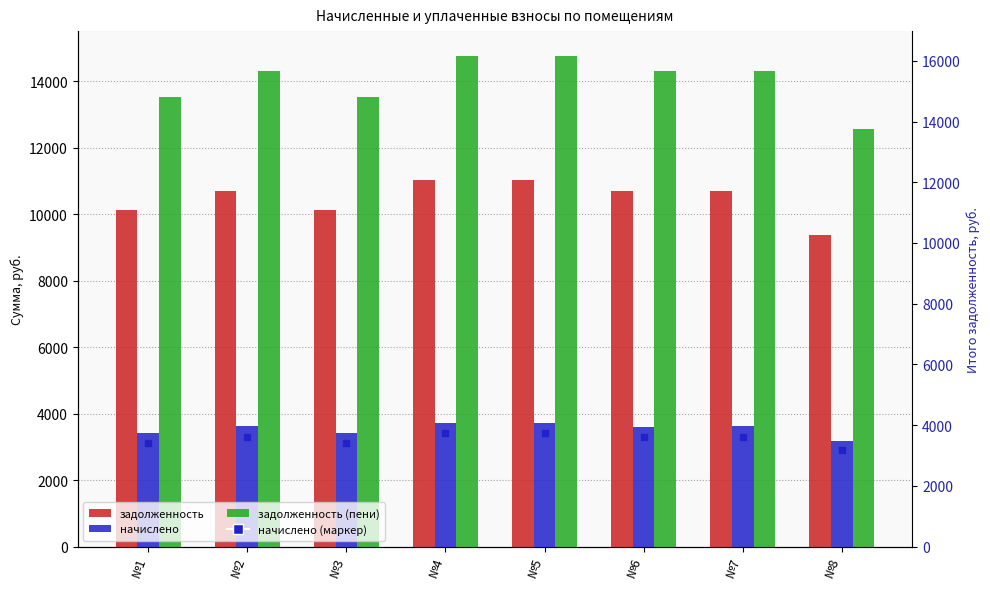

Which series contains the lowest Y value?

начислено